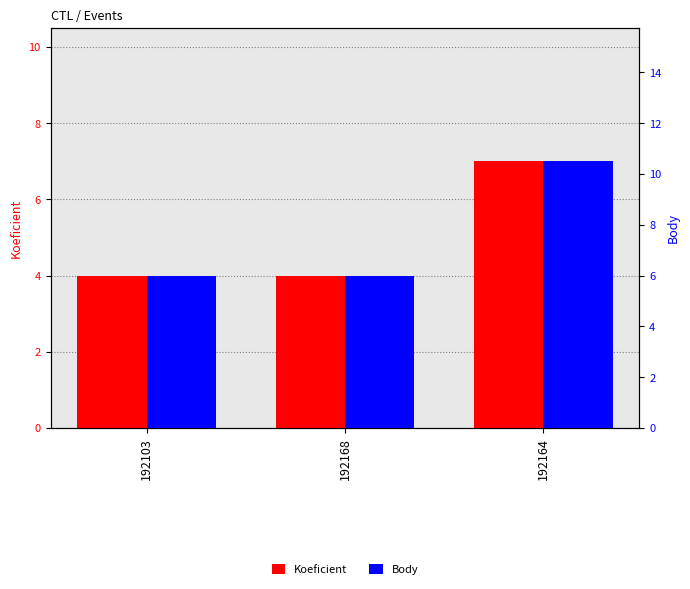

True or false: Koeficient has a value of 2.2 at 192103.

False